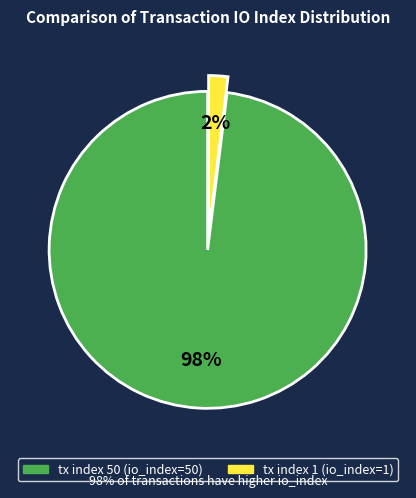

Which has a higher value, tx index 1 or tx index 50?

tx index 50